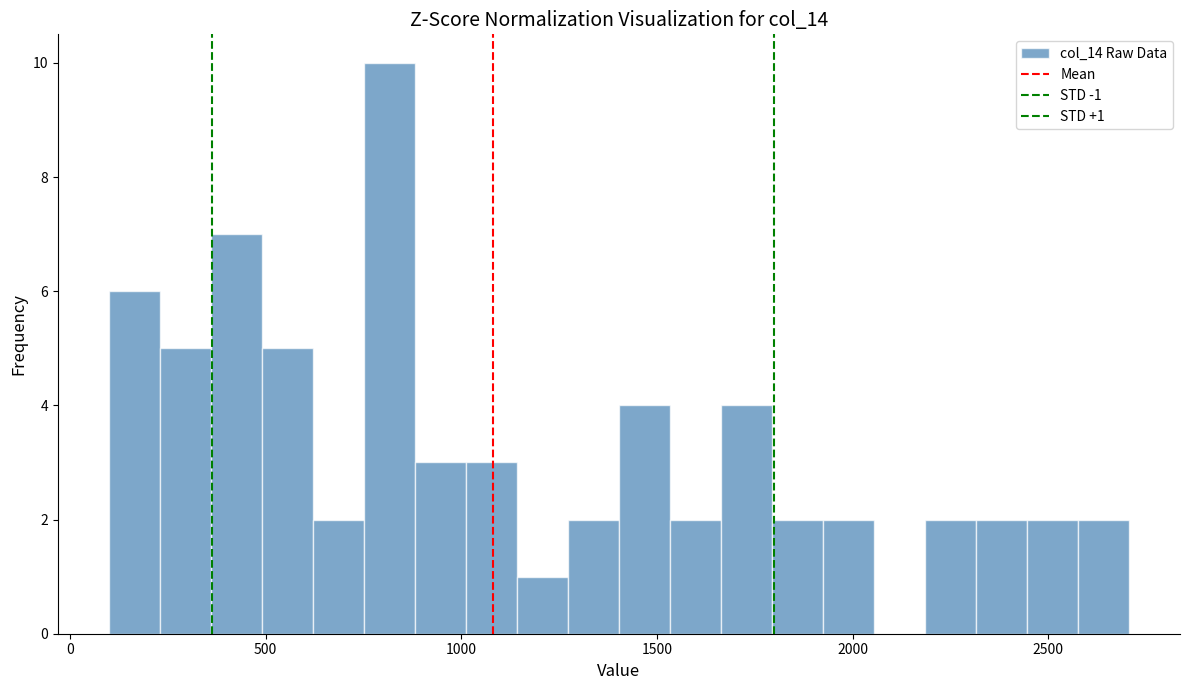

Around what value on the x-axis is the tallest bar? Give the approximate position of its centre, as read against the axis.

800